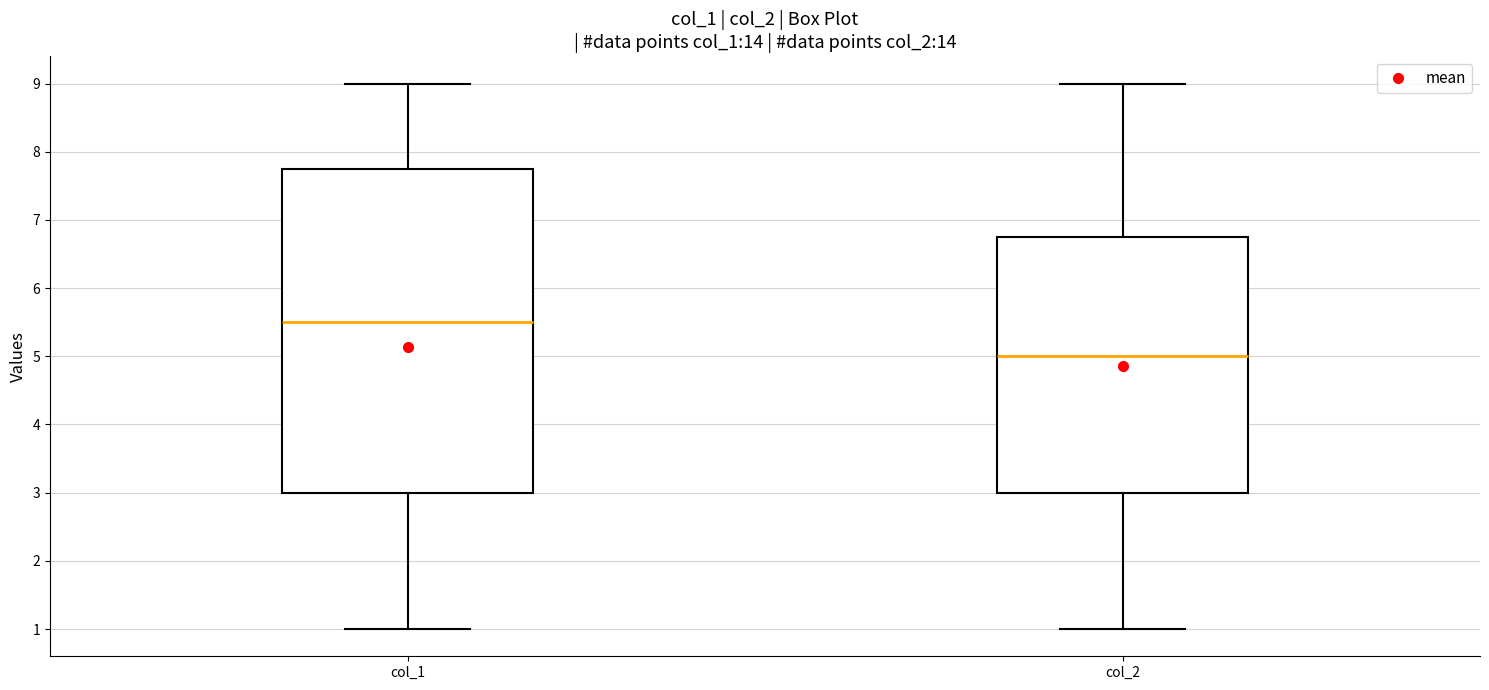

Reading left to right, transcribe this box plot: for each box, give where its median line is, the range the box spans, and where its two whiskers end, as read against the y-axis. The values are not printed on the chart, so give them approximately, as read against the axis.

col_1: median 5.5, box 3.0 to 7.8, whiskers 1.0 to 9.0
col_2: median 5.0, box 3.0 to 6.8, whiskers 1.0 to 9.0